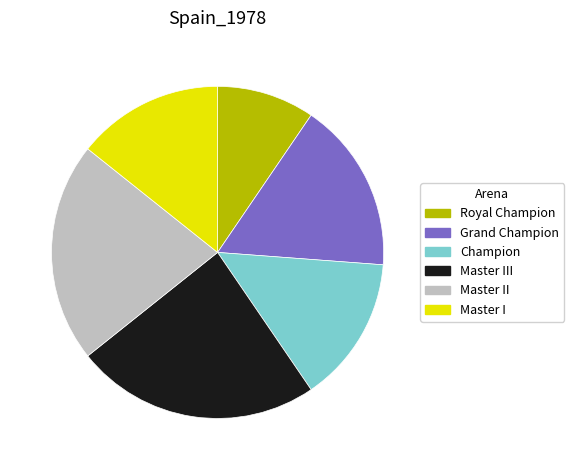

Is there any slice that represents more than half of the pie?

No